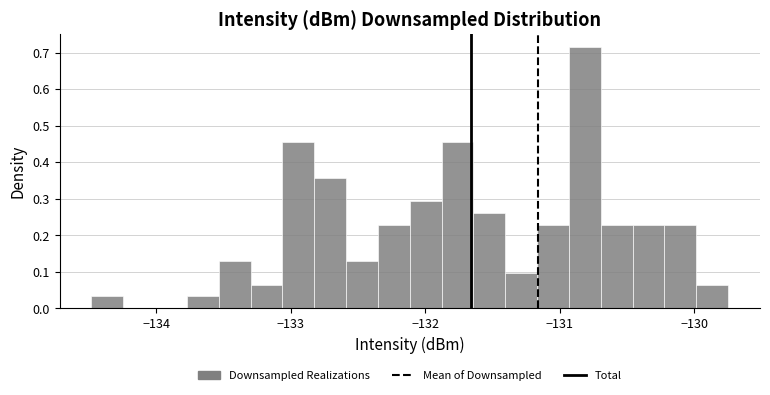

Read against the x-axis, roughly where is the centre of the tallest bar?

-130.8